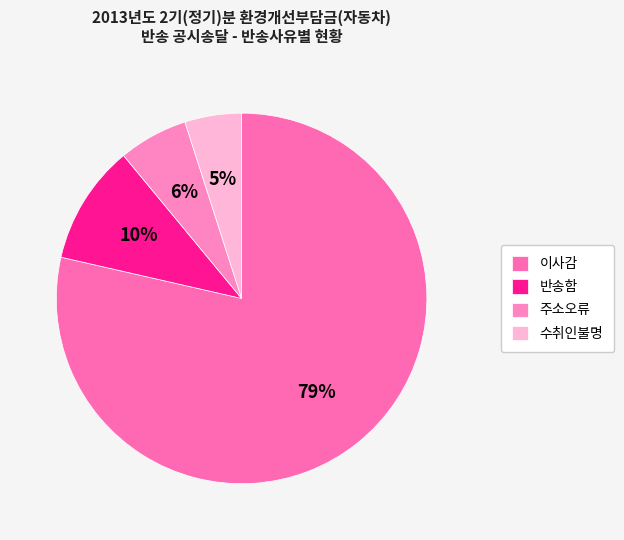

Count the number of slices in the pie.

4